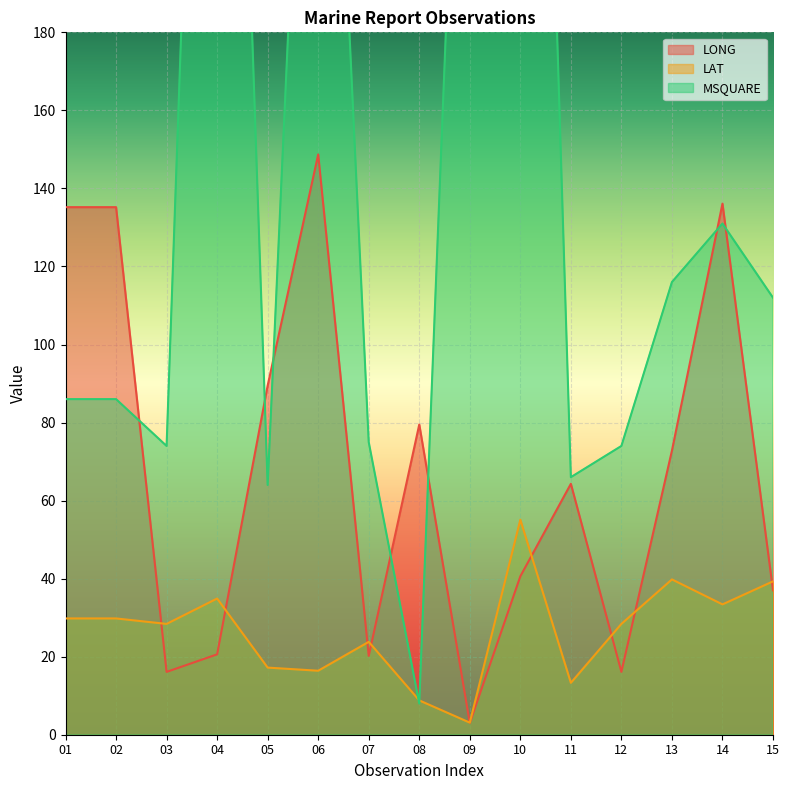

Which series has the largest range (max minus min)?

MSQUARE